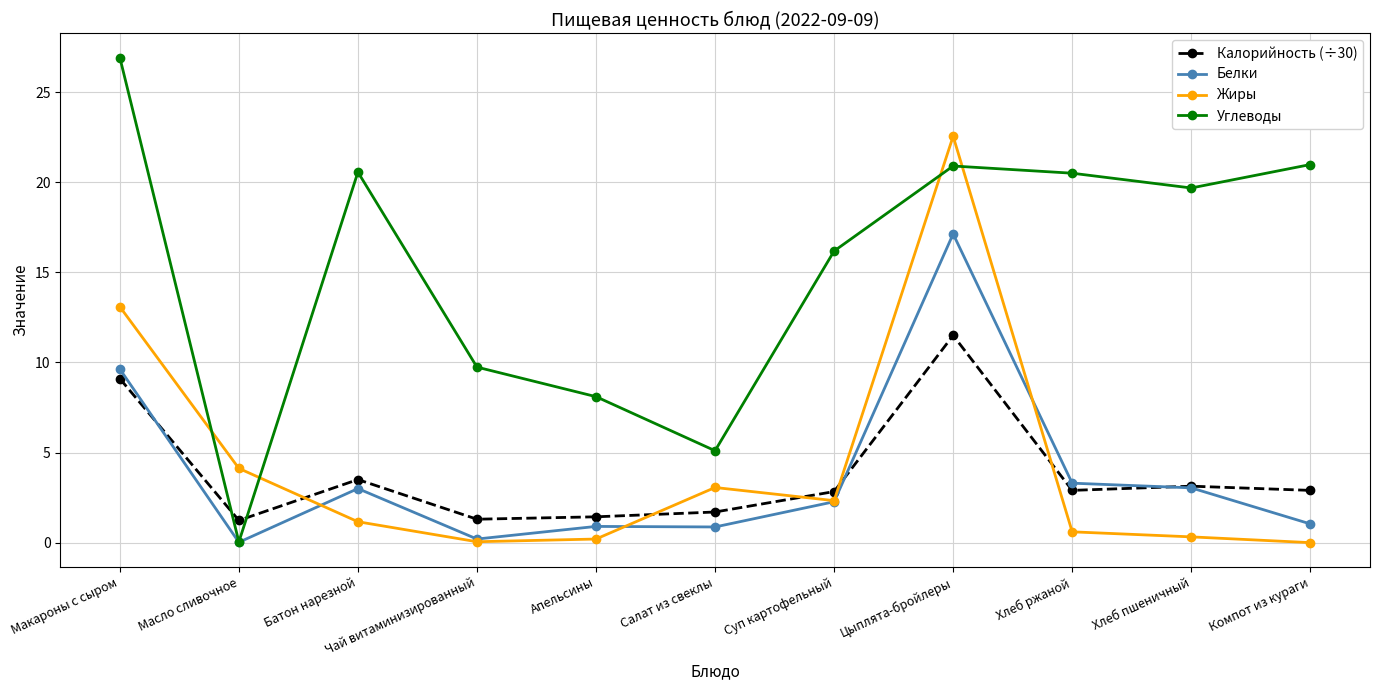

True or false: Калорийность (÷30) and Белки intersect in this chart.

True